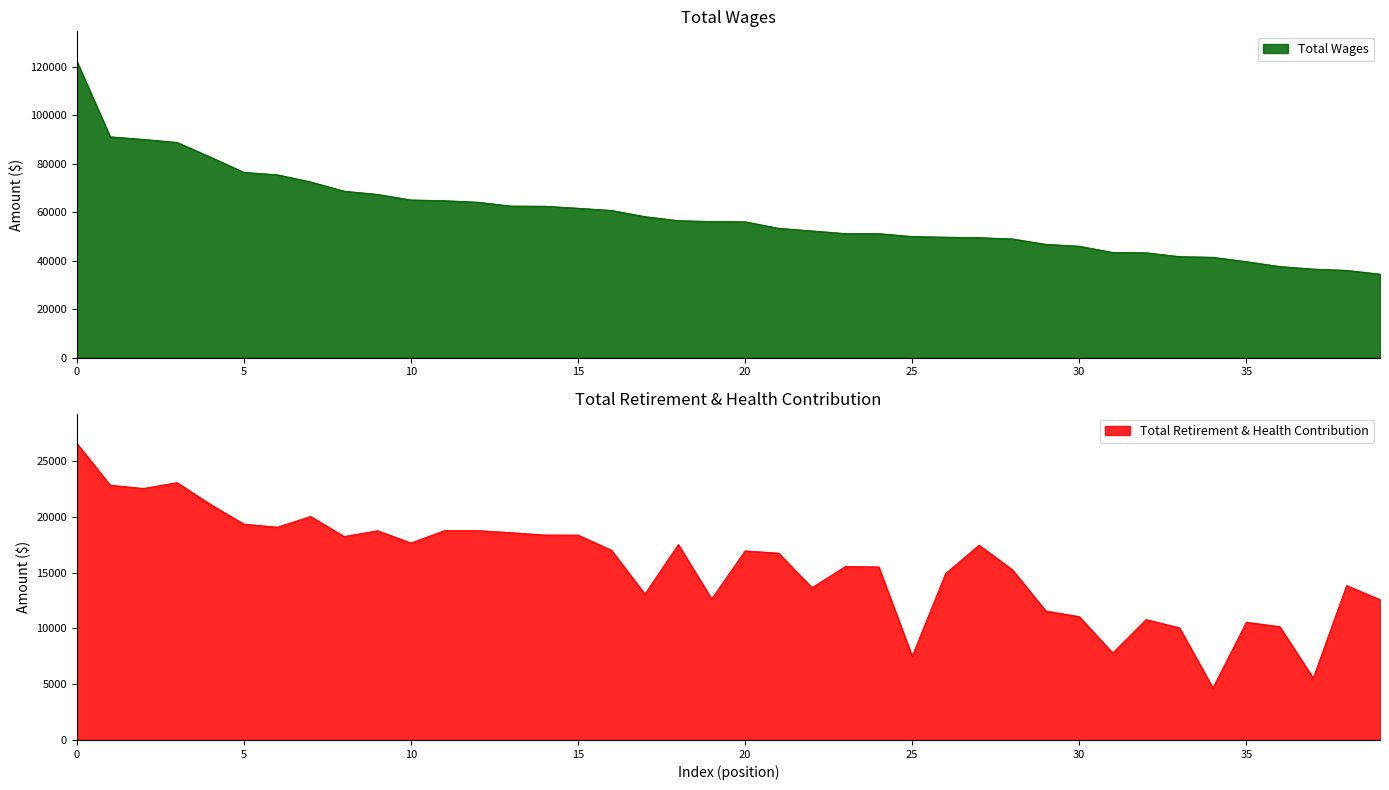

True or false: Total Retirement & Health Contribution and Total Wages intersect in this chart.

False